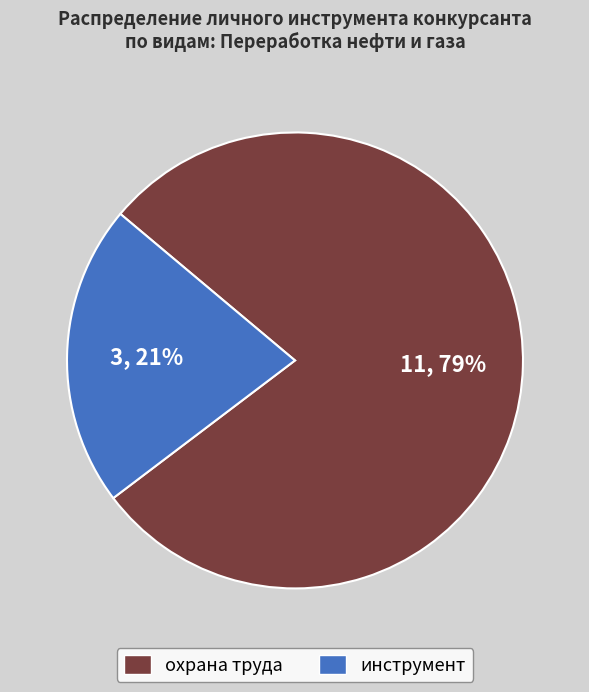

To the nearest percent, what portion does охрана труда represent?

79%